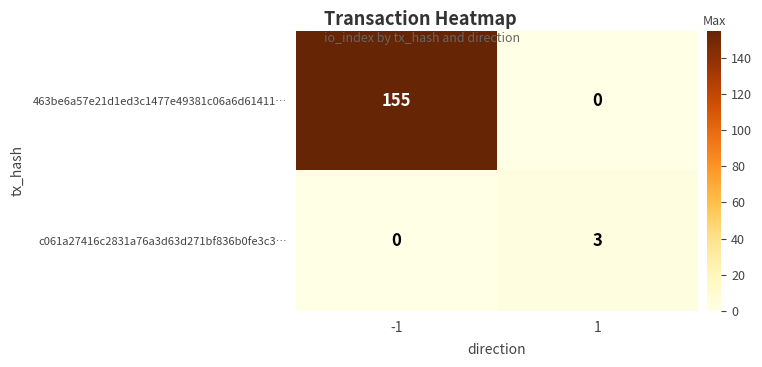

At which category is the sum across all series the highest?

-1